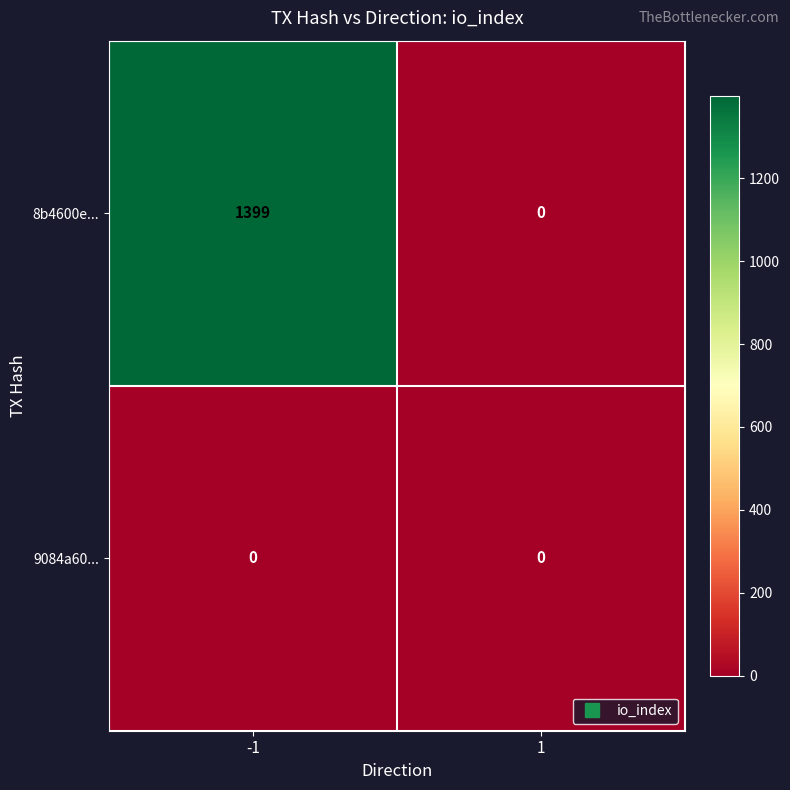

How many series are shown in this chart?

2